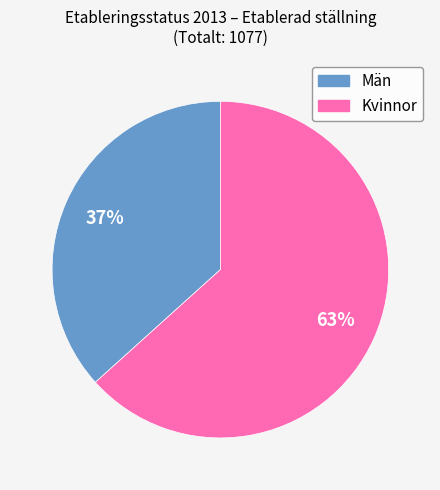

To the nearest percent, what portion does Män represent?

37%